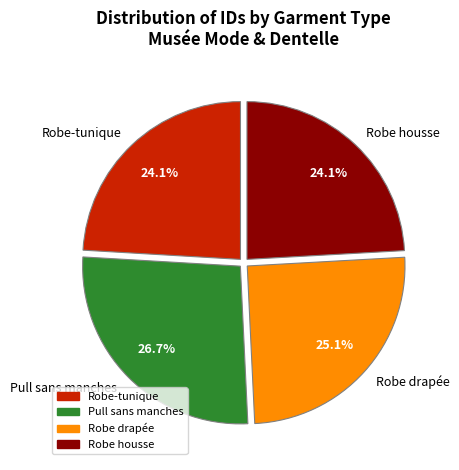

What percentage is the Pull sans manches slice, to the nearest percent?

27%